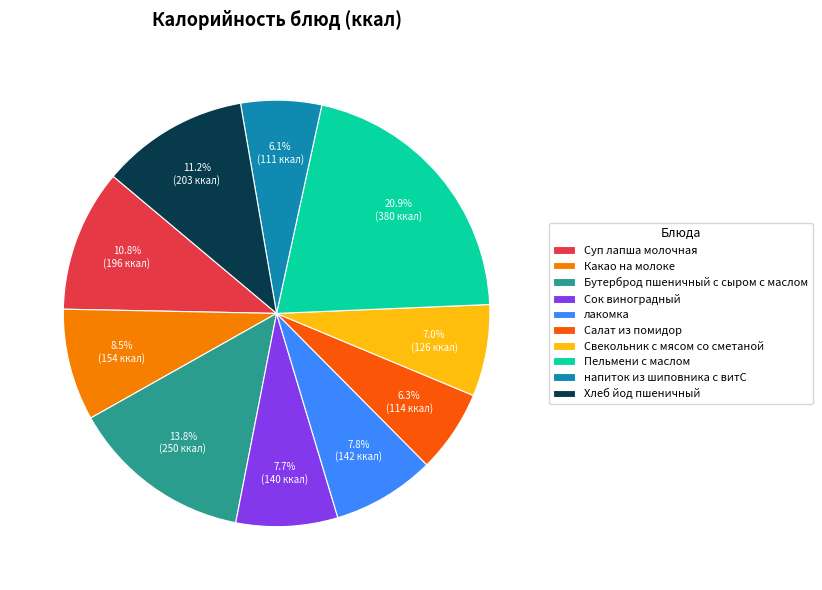

True or false: Какао на молоке accounts for 1% of the total.

False